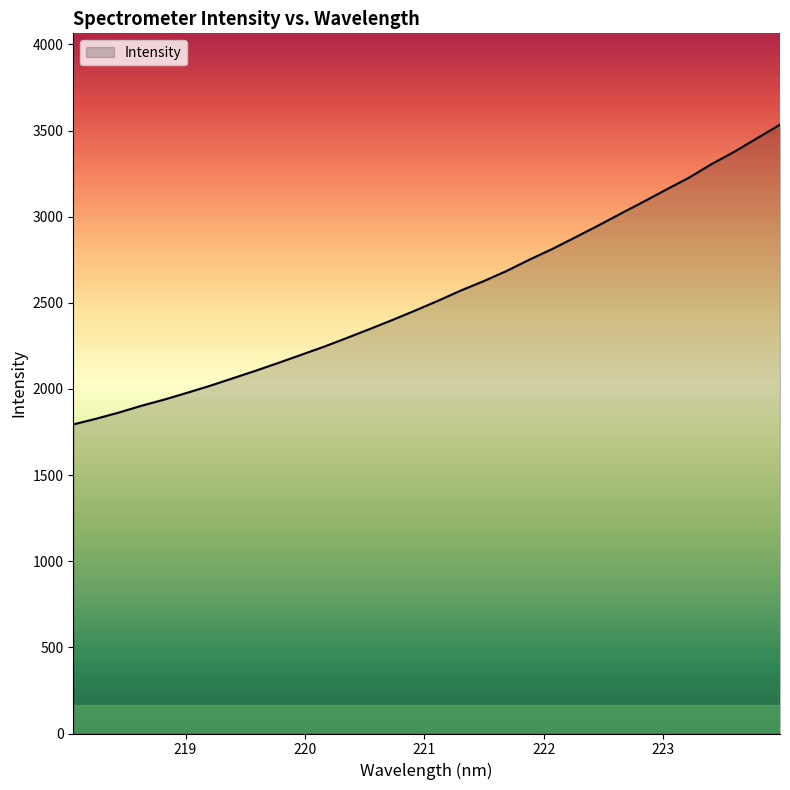

What is the difference between the second highest and second lowest values?

1629.0